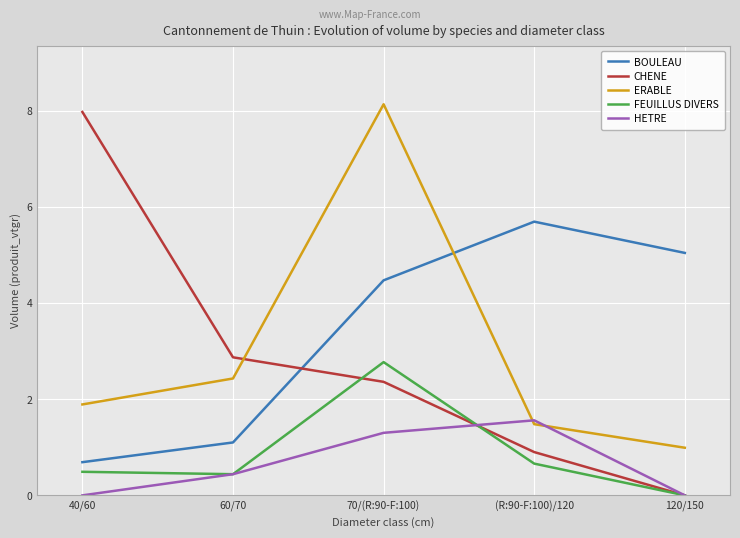

Reading right to left, extract all data points from this chart.

BOULEAU: 5.0	5.7	4.5	1.1	0.7
CHENE: 0.0	0.9	2.4	2.9	8.0
ERABLE: 1.0	1.5	8.1	2.4	1.9
FEUILLUS DIVERS: 0.0	0.7	2.8	0.4	0.5
HETRE: 0.0	1.6	1.3	0.4	0.0